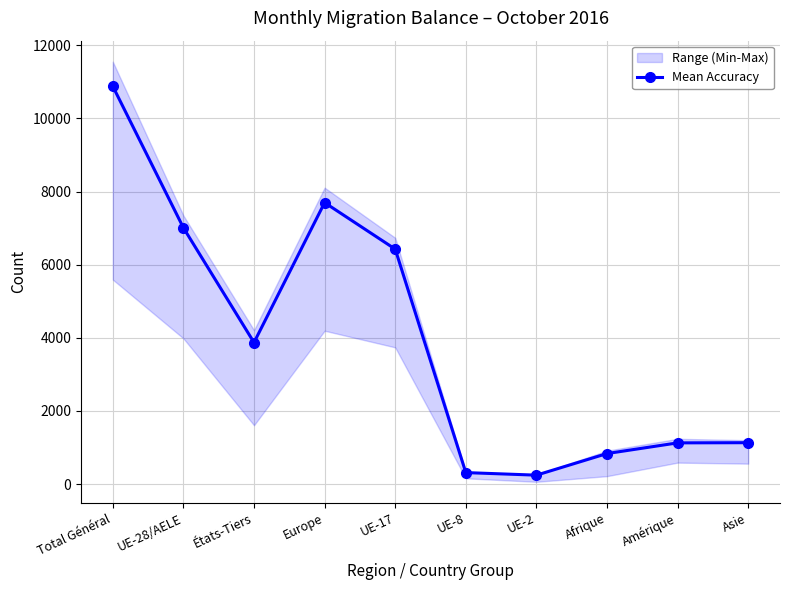

Is it true that the value at Asie is 1130?

True